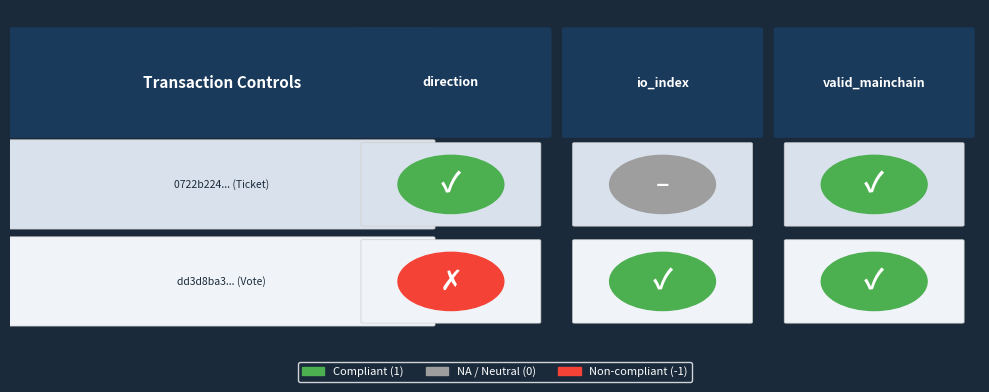

At how many categories does at least one series exceed 0?

3